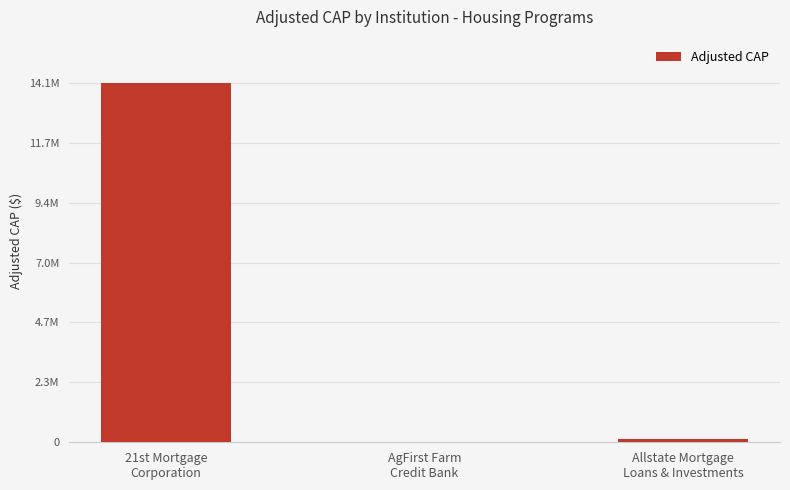

Are the bars horizontal?

No